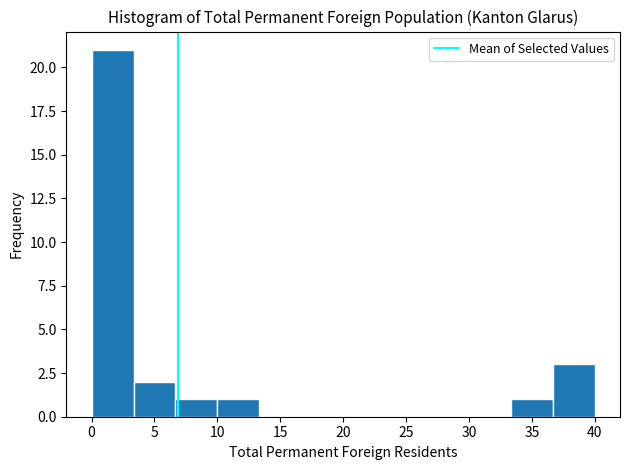

What is the height of the bar covering 33.5 to 36.5 on the x-axis? Neither the bar edges nor the heights are printed on the chart, so give them approximately, as read against the axes.

1